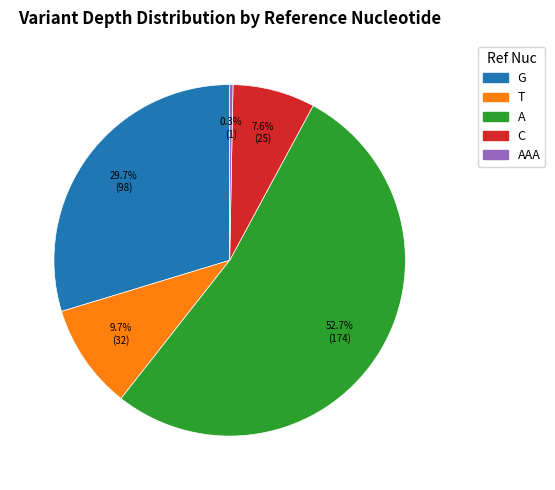

Is there any slice that represents more than half of the pie?

Yes